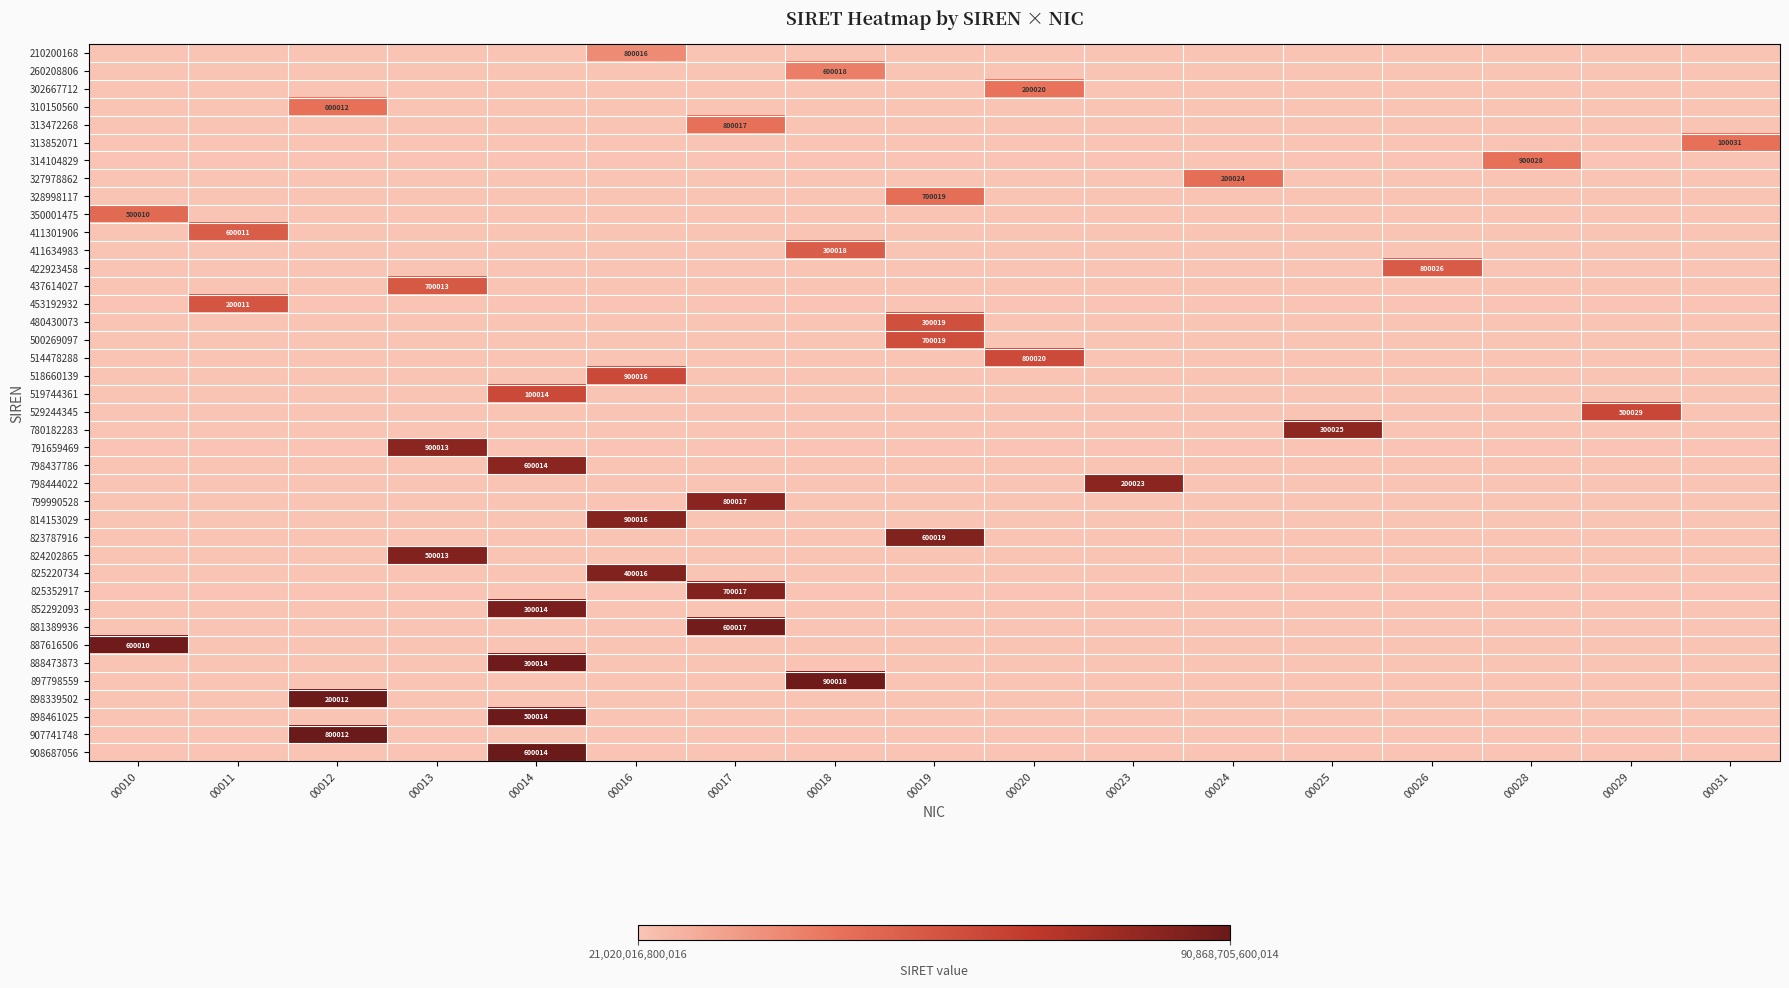

How many positive values does the 814153029 series have?

1